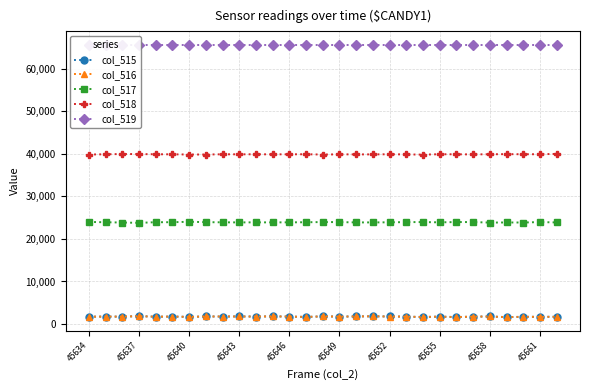

Which series has the largest range (max minus min)?

col_517